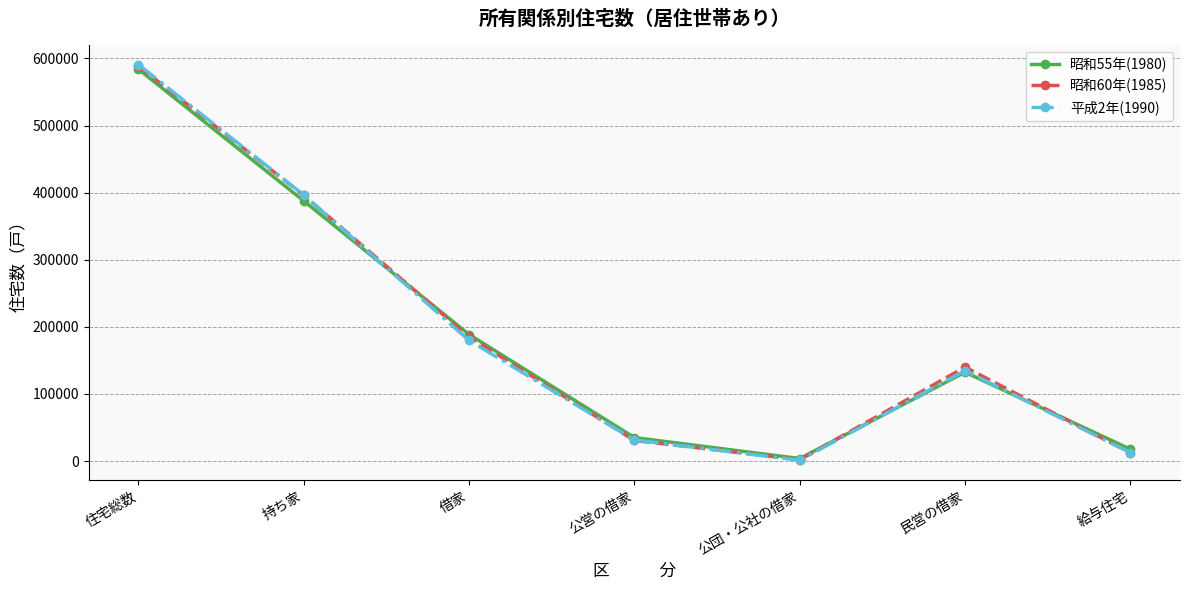

At how many categories does at least one series exceed 194139?

2